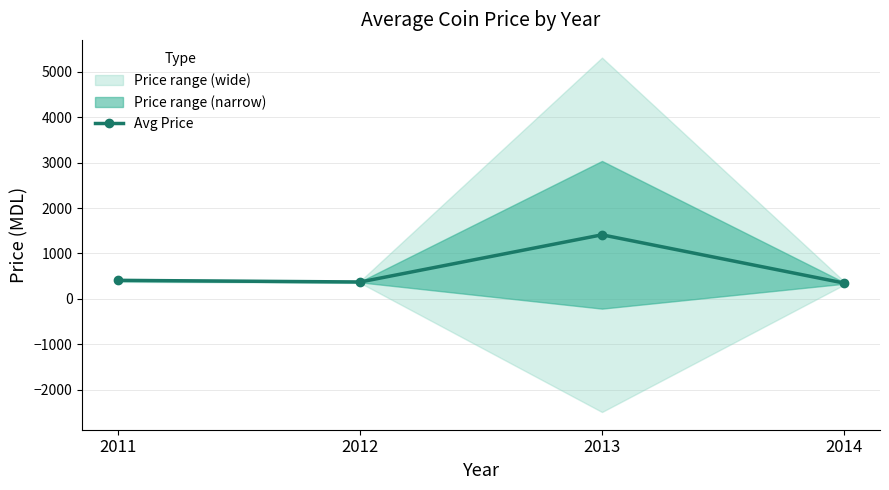

What is the difference between the maximum and minimum values?

1061.8